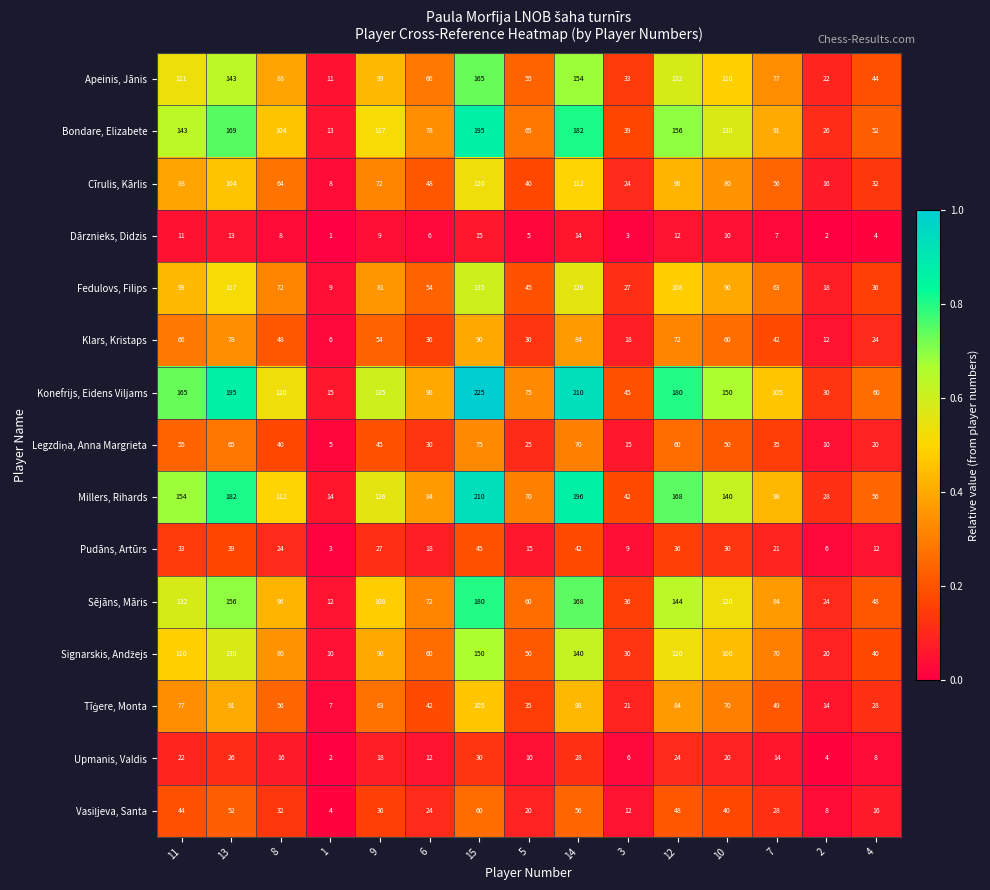

The value of Pudāns, Artūrs at 7 is 21. True or false?

True